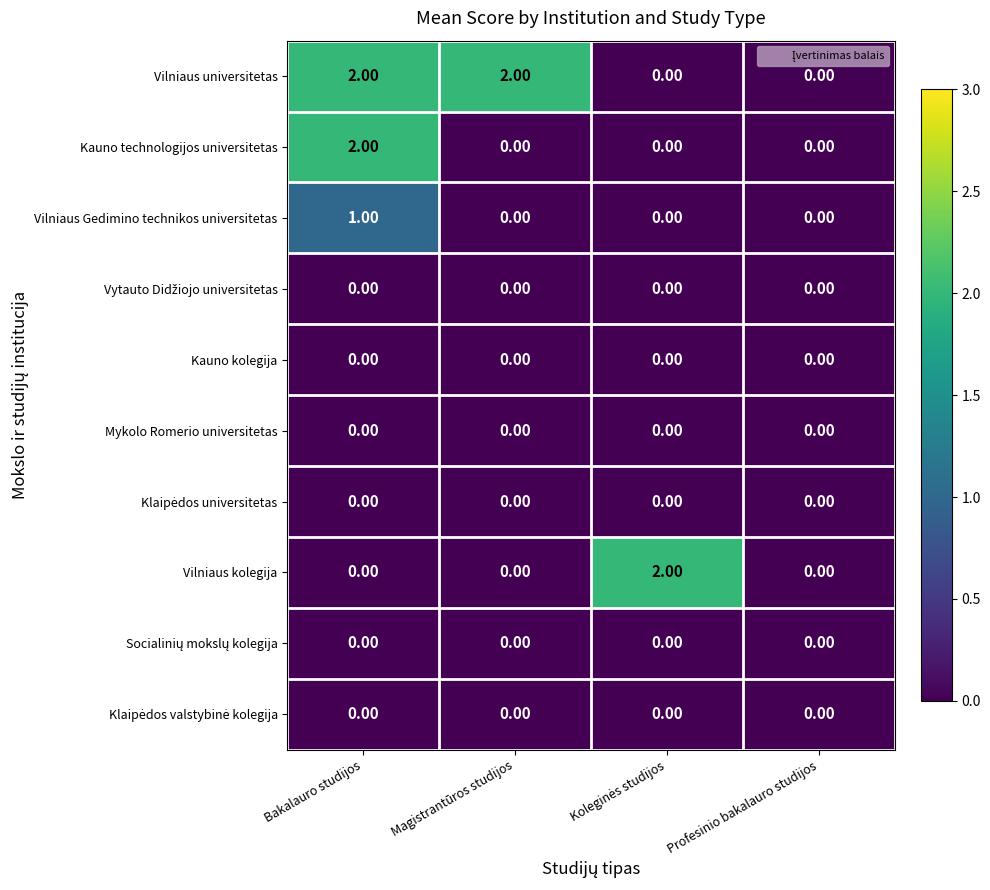

Which series changed the most between Magistrantūros studijos and Profesinio bakalauro studijos?

Vilniaus universitetas